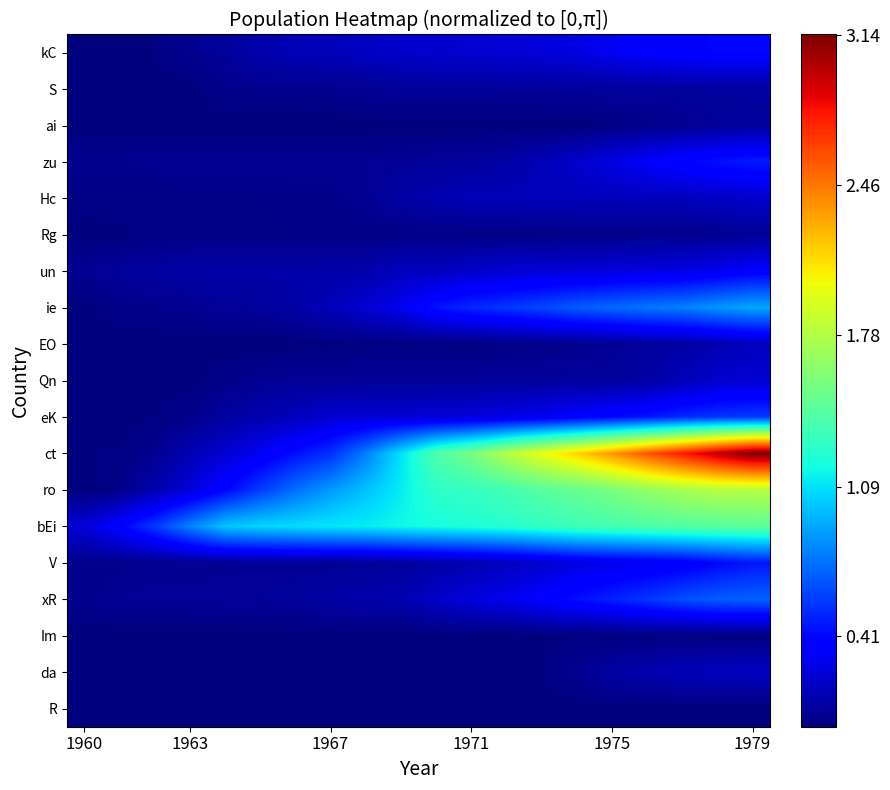

Which series has the widest spread of values?

ct